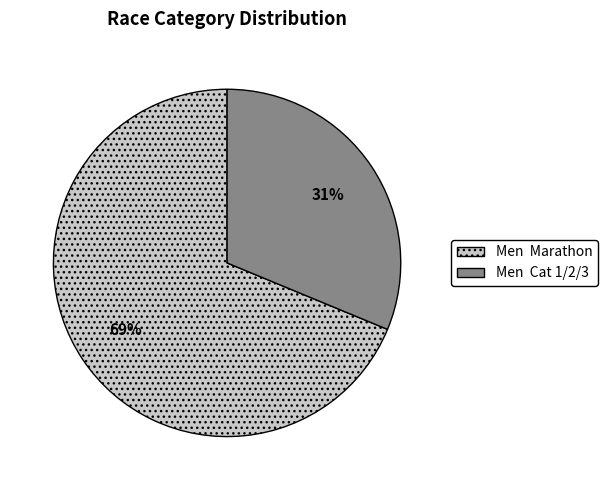

What is the smallest slice in the pie chart?

Men Cat 1/2/3